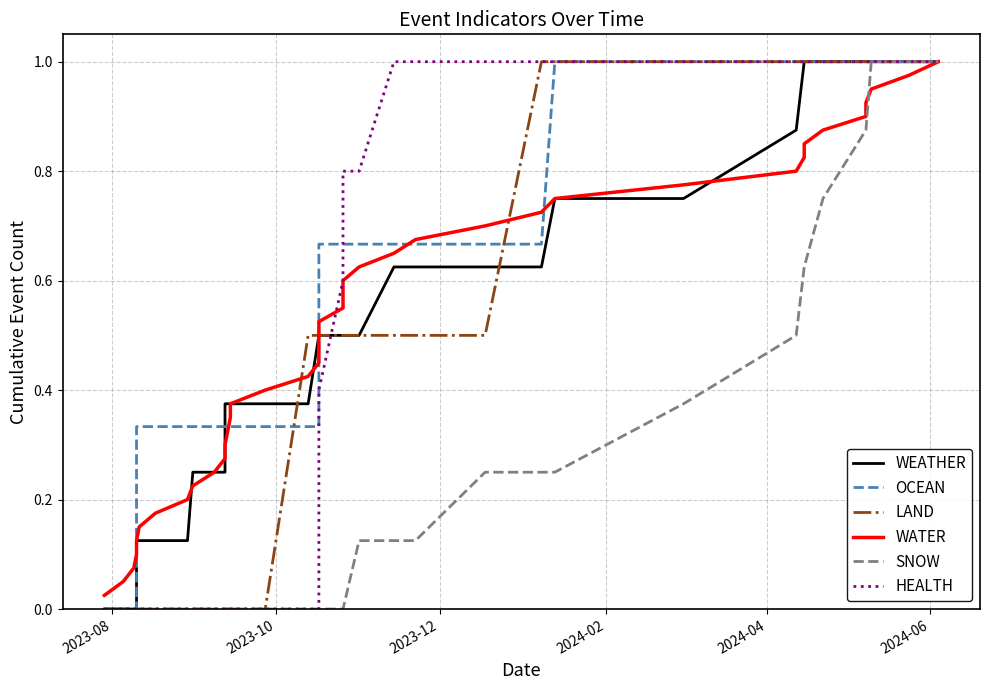

True or false: WEATHER and SNOW intersect in this chart.

False